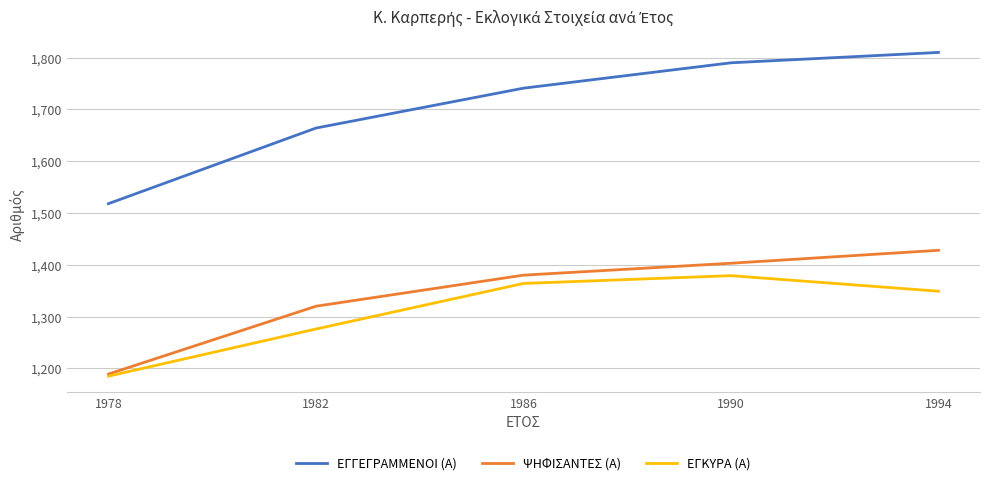

True or false: ΕΓΓΕΓΡΑΜΜΕΝΟΙ (Α) and ΕΓΚΥΡΑ (Α) cross at least once.

False